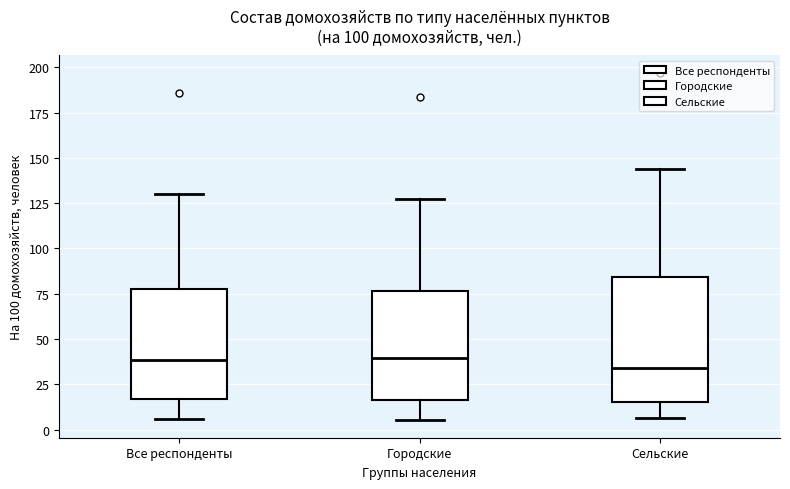

Where is the upper edge of the box for Все респонденты on the y-axis? The values are not printed on the chart, so give them approximately, as read against the axis.

80